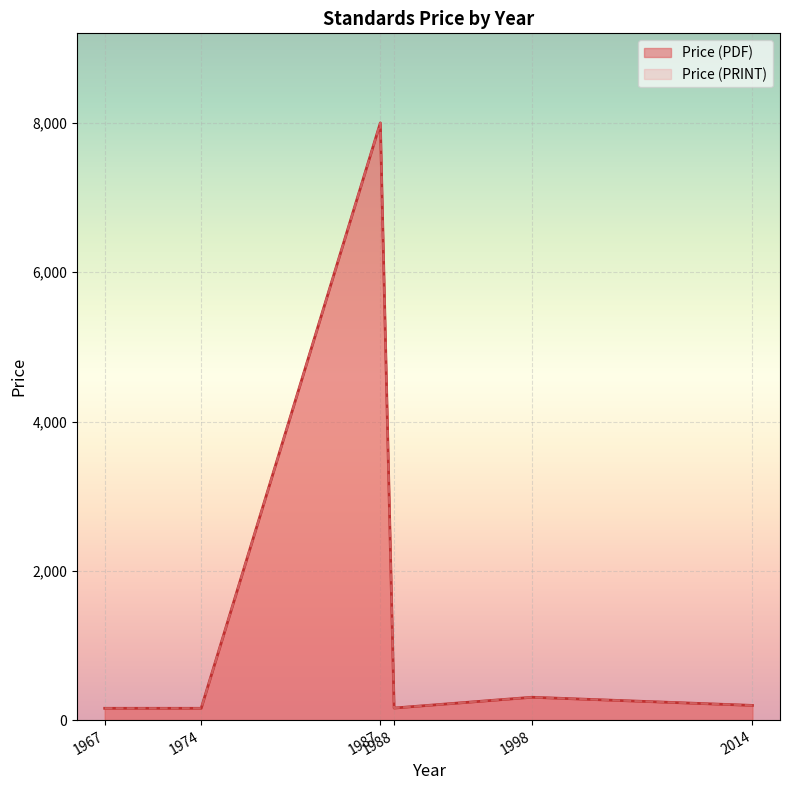

Where is the first local minimum for Price (PRINT)?

1988